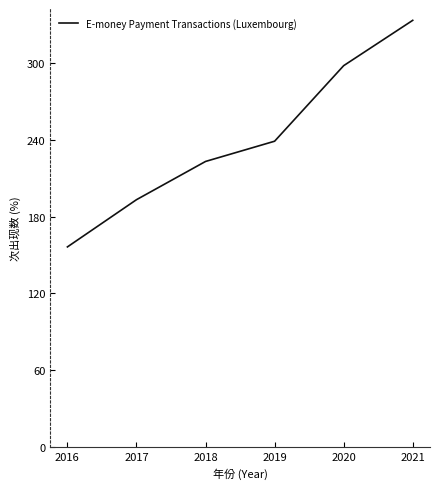

How many values are below 238?

3